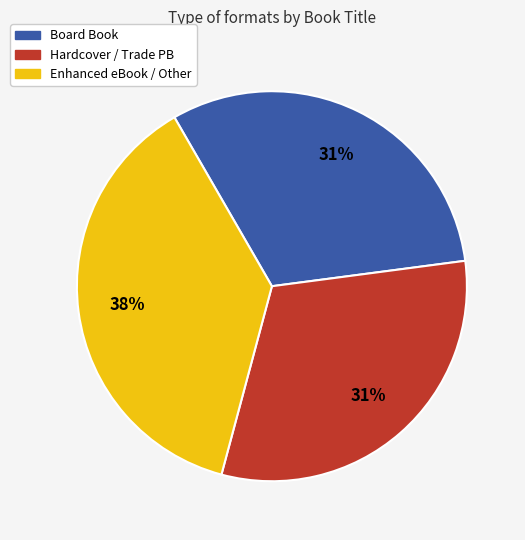

To the nearest percent, what is the average slice percentage?

33%